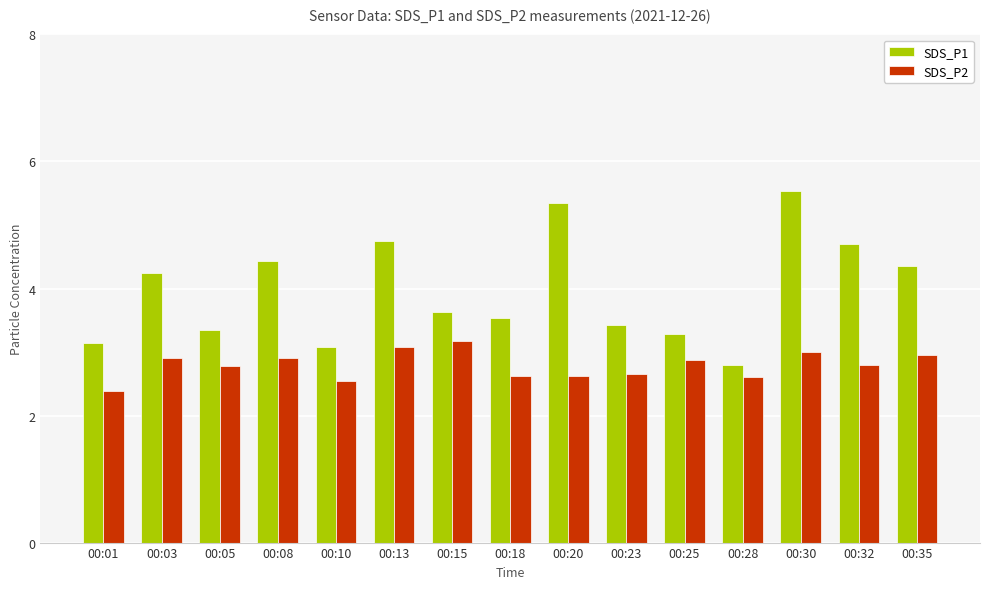

The SDS_P2 series shows 3.0 at 00:35. True or false?

True